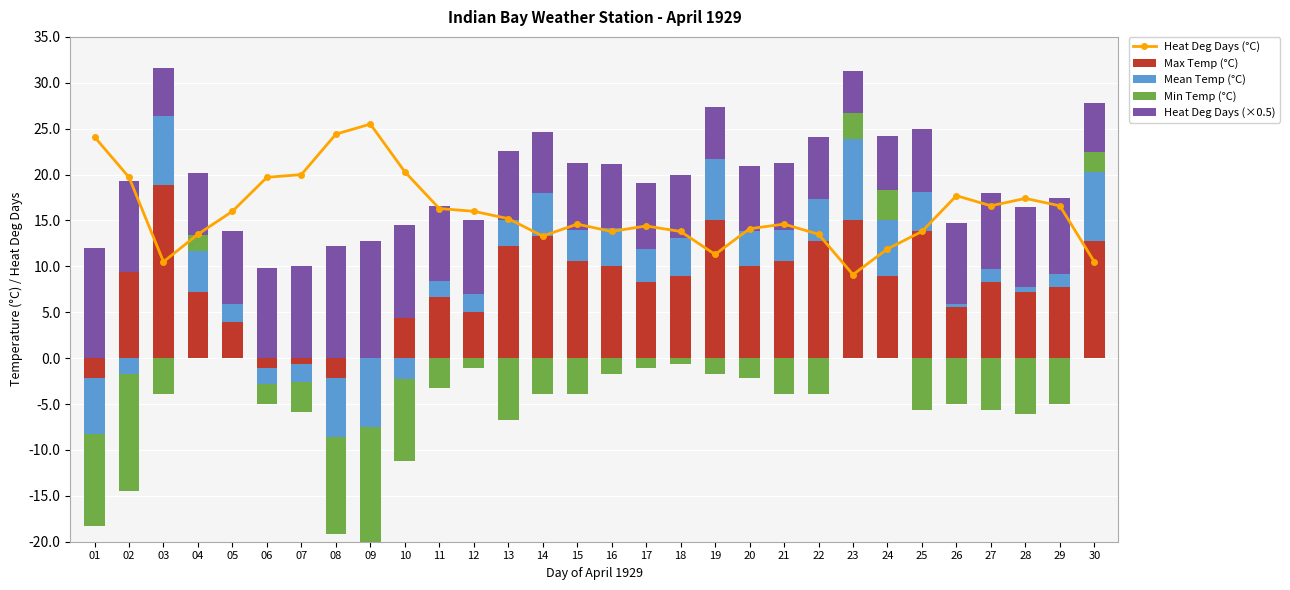

Which series has the largest total across all categories?

Heat Deg Days (°C)